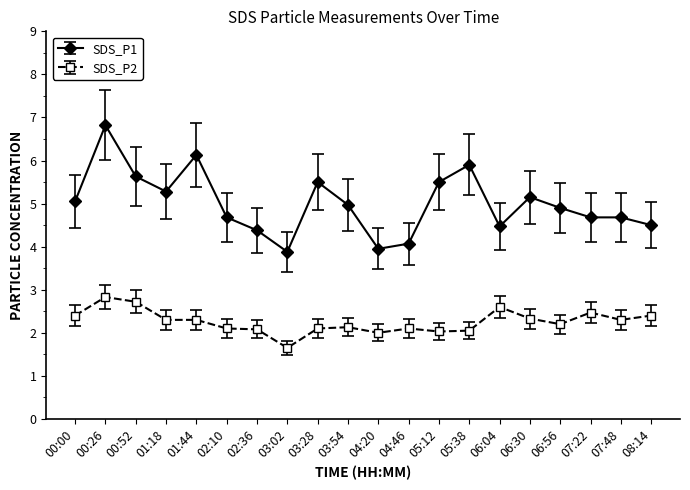

How many categories are shown in the chart?

20